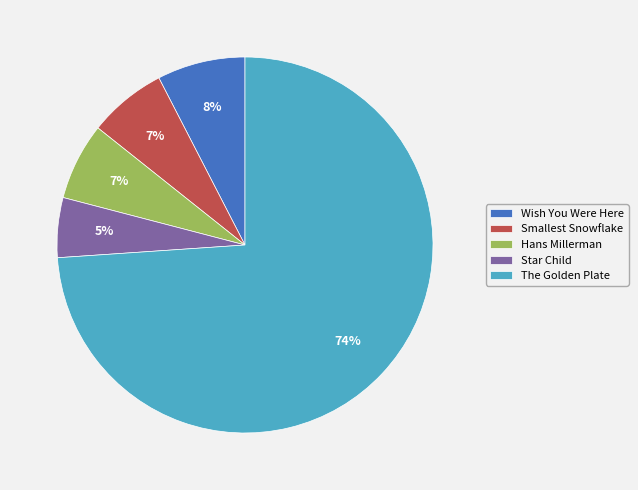

To the nearest percent, what portion does Wish You Were Here represent?

8%